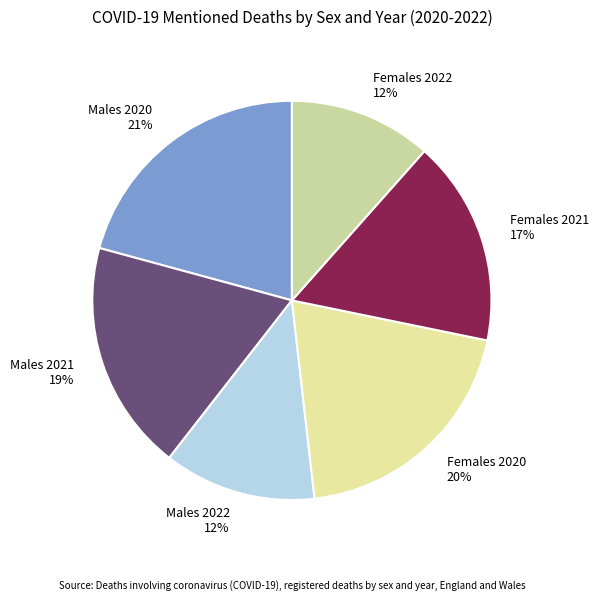

Combined, do Males 2021 and Females 2022 account for over 50%?

No